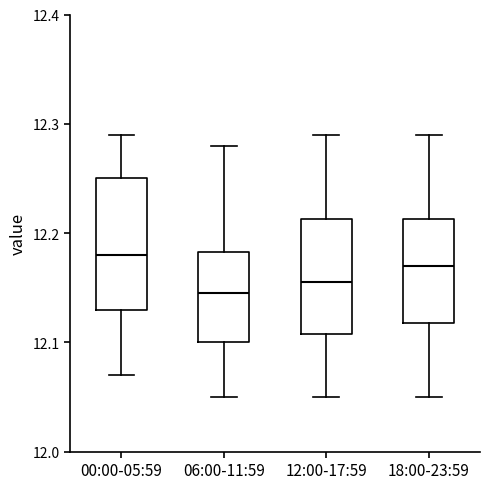

Reading left to right, read every box against the y-axis: the position of its median line, the range the box covers, and the ends of its whiskers. The values are not printed on the chart, so give them approximately, as read against the axis.

00:00-05:59: median 12.18, box 12.13 to 12.25, whiskers 12.07 to 12.29
06:00-11:59: median 12.15, box 12.10 to 12.18, whiskers 12.05 to 12.28
12:00-17:59: median 12.16, box 12.11 to 12.21, whiskers 12.05 to 12.29
18:00-23:59: median 12.17, box 12.12 to 12.21, whiskers 12.05 to 12.29